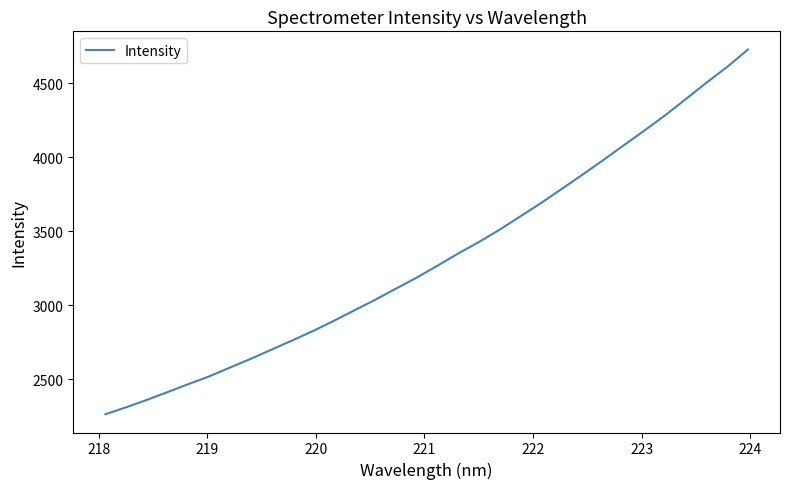

What is the difference between the maximum and minimum values?

2465.7